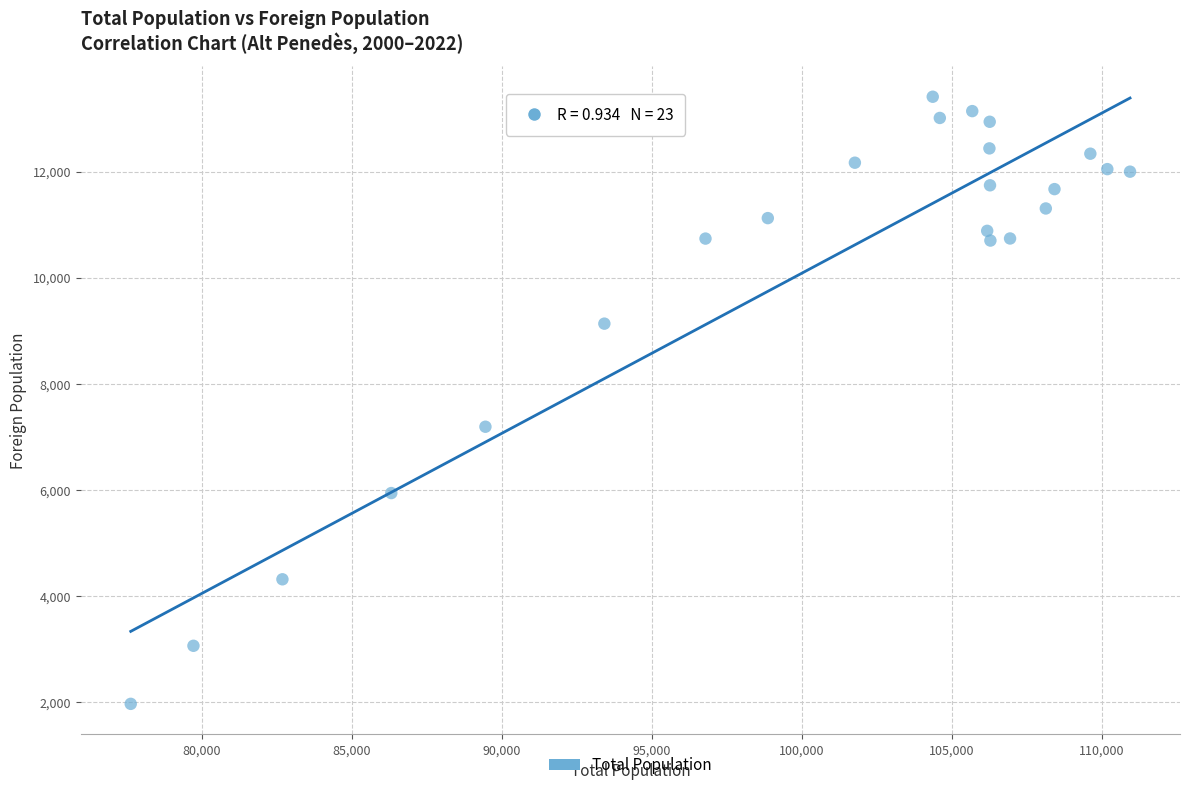

What Y value in the scatter plot is closest to 7686?

7188